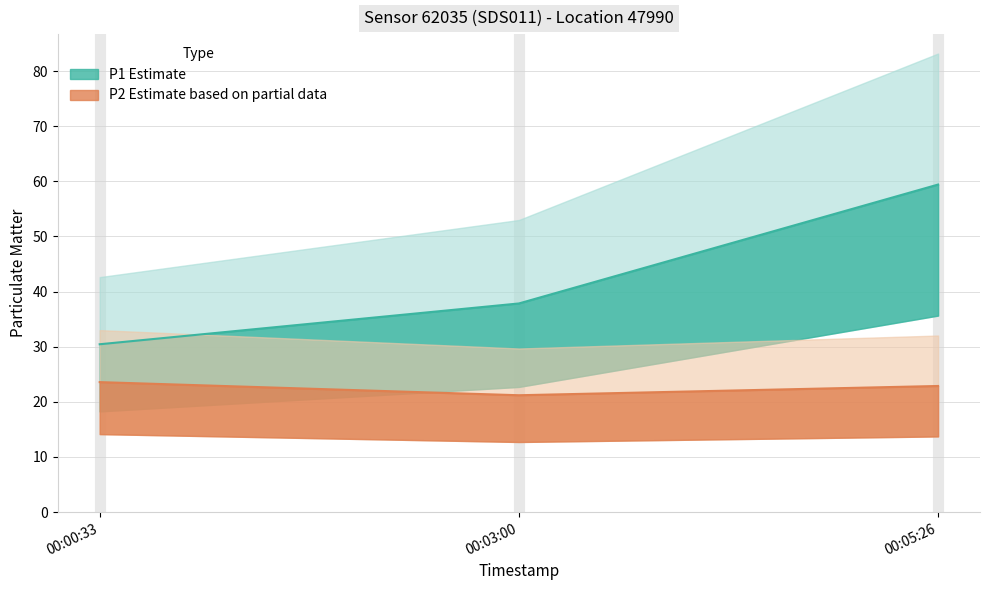

Which category has the highest value in the P1 series?

00:05:26